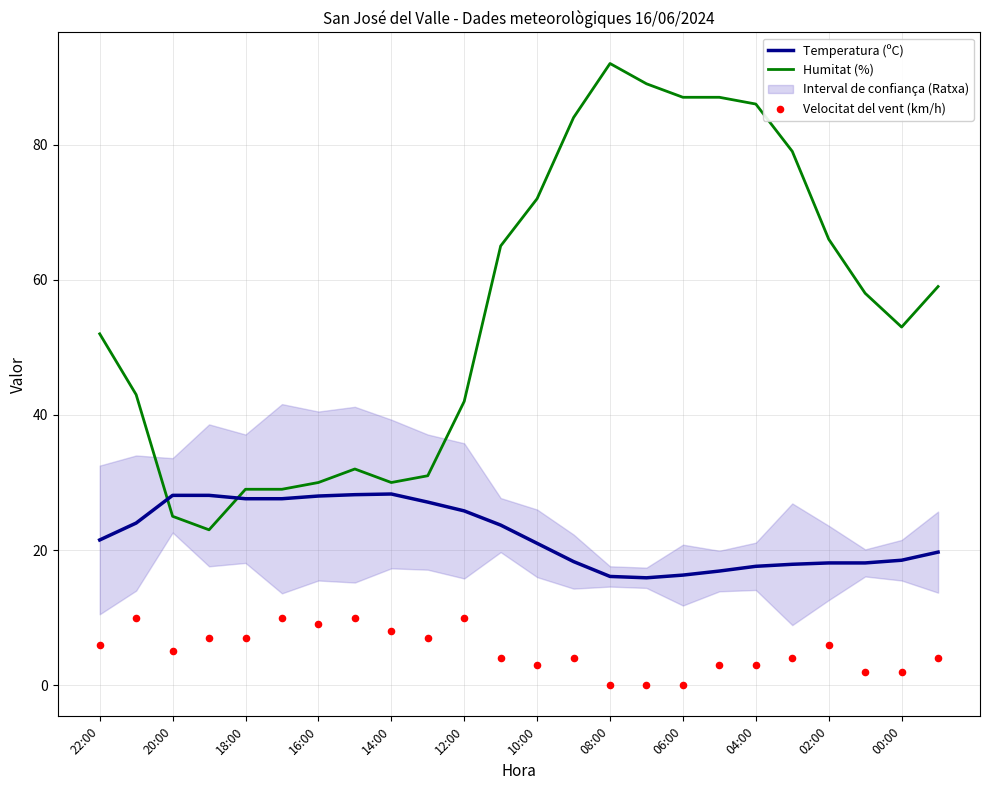

What is the maximum value for Humitat (%)?

92.0